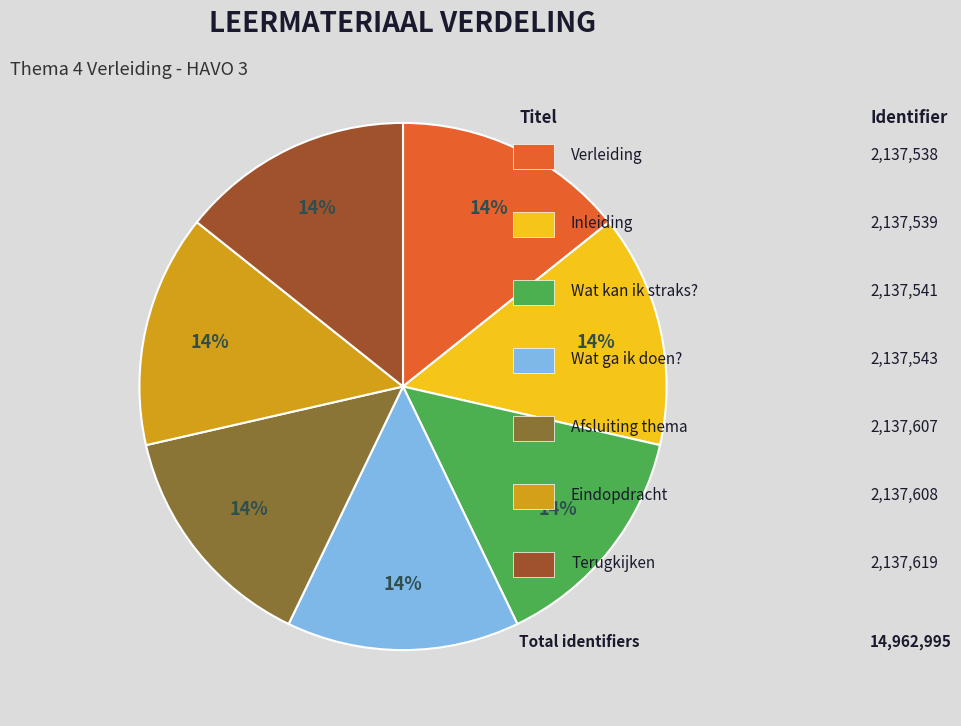

Is there a majority slice in this chart?

No